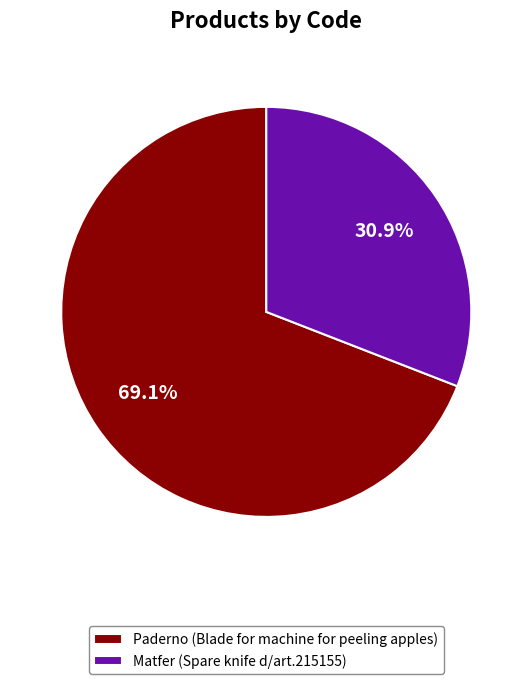

Between Matfer (Spare knife d/art.215155) and Paderno (Blade for machine for peeling apples), which is larger?

Paderno (Blade for machine for peeling apples)